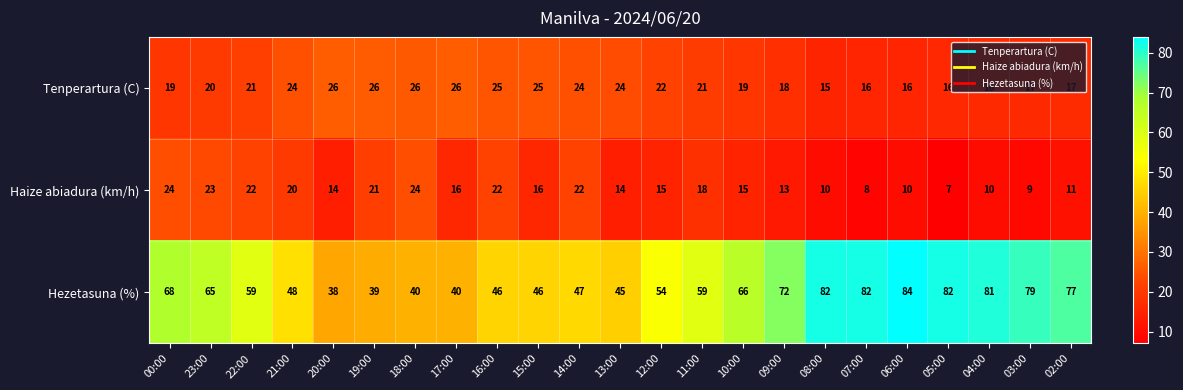

What is the average value of the Hezetasuna (%) series?

61